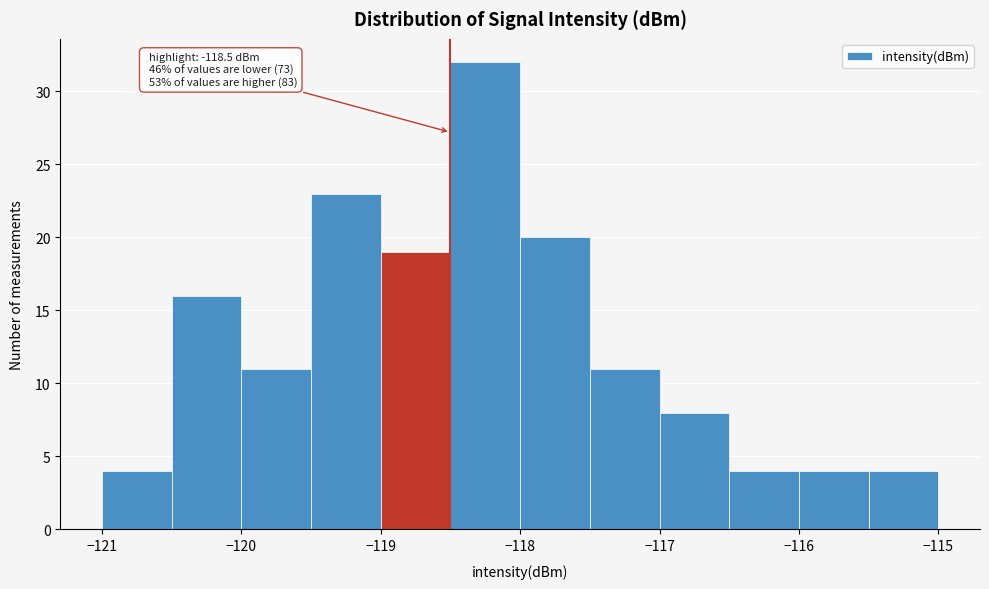

Over which range of the x-axis is the bar tallest?

-118.5 to -118.0